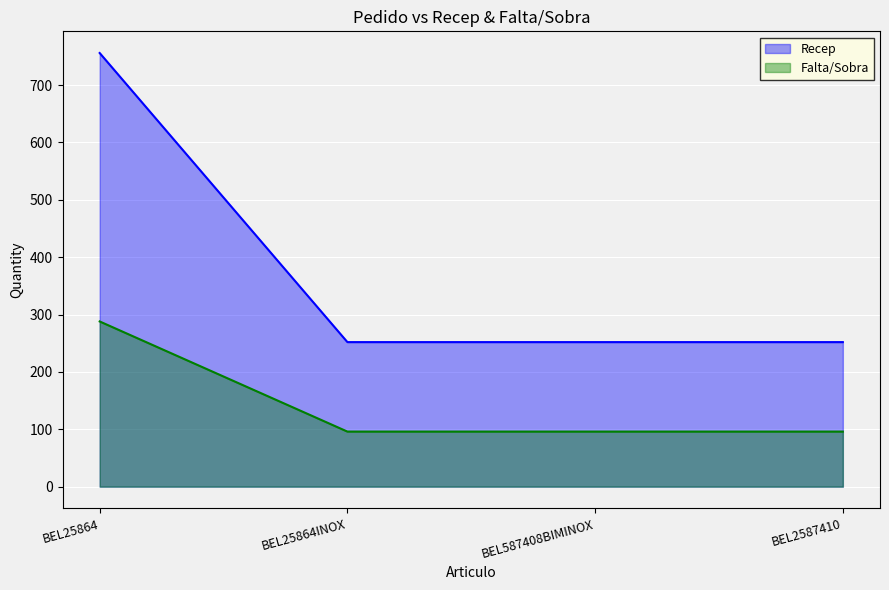

What is the average value of the Falta/Sobra series?

144